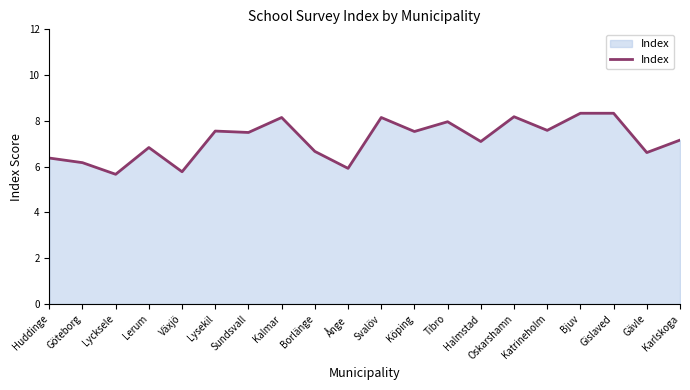

What is the change in value from Växjö to Svalöv?

+2.4